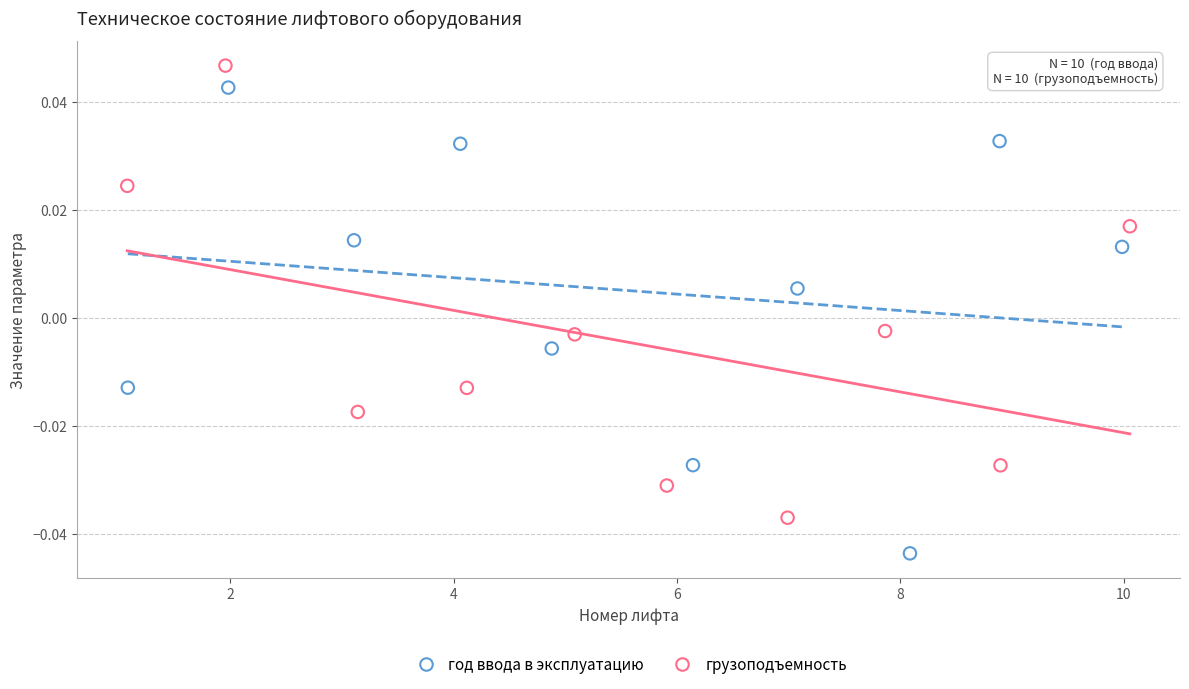

Which series reaches the maximum Y coordinate?

грузоподъемность